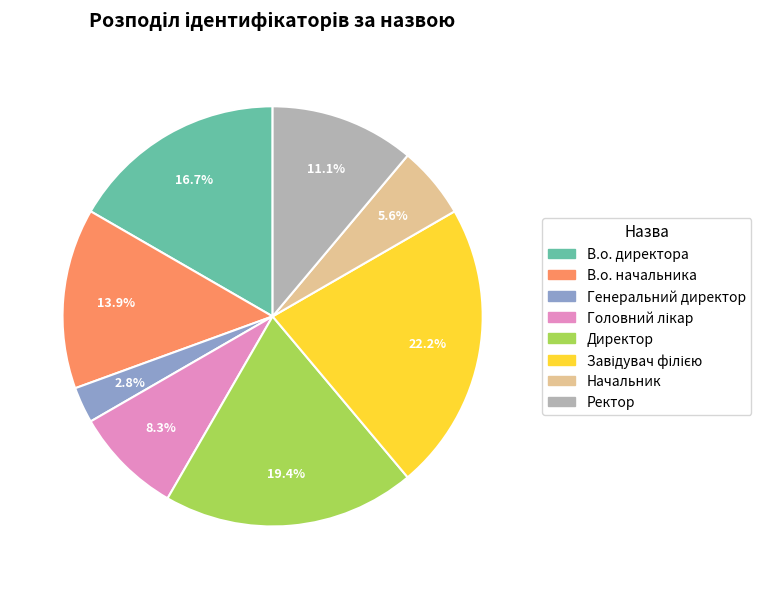

Which category has the smallest portion of the pie?

Генеральний директор